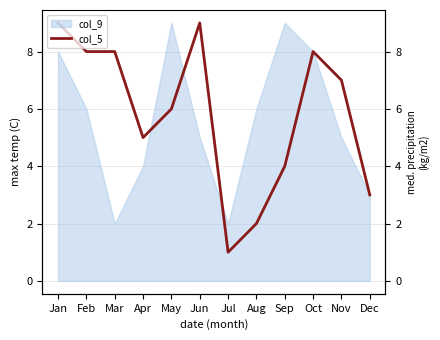

Is this an area chart (filled region under the line)?

No